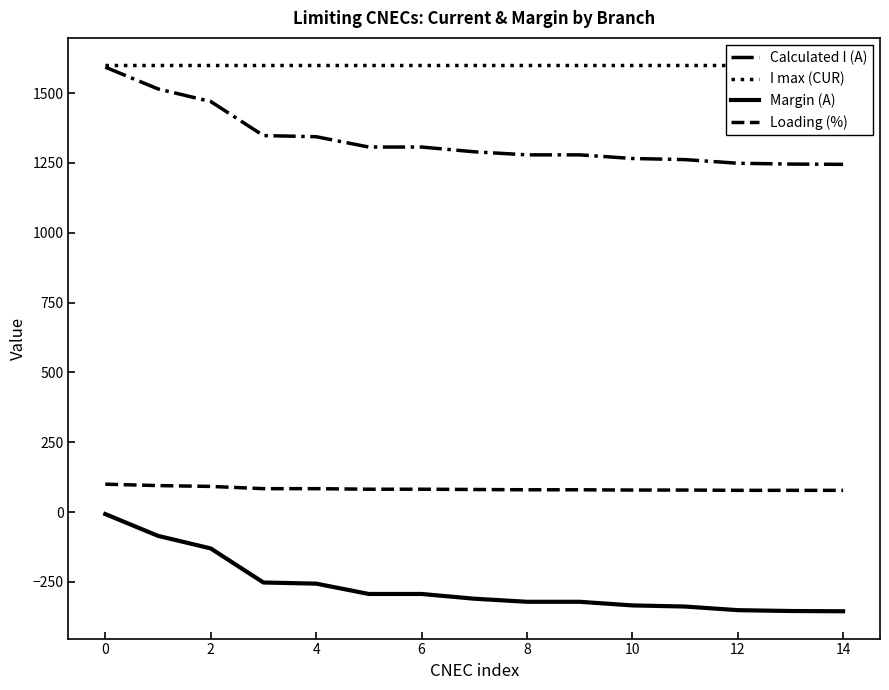

How many series are shown in this chart?

4